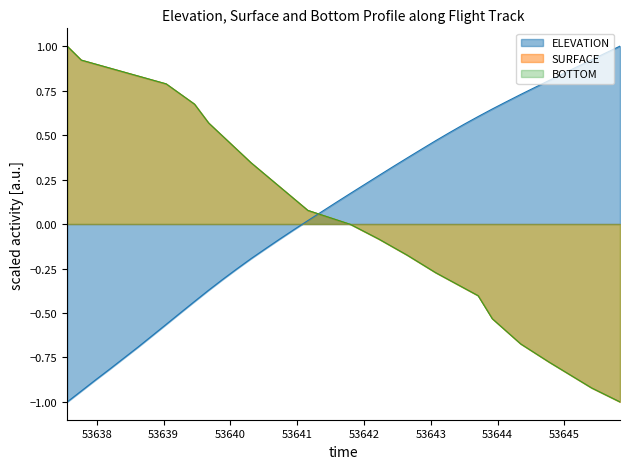

After their last crossing, which series has the higher values: ELEVATION or SURFACE?

ELEVATION